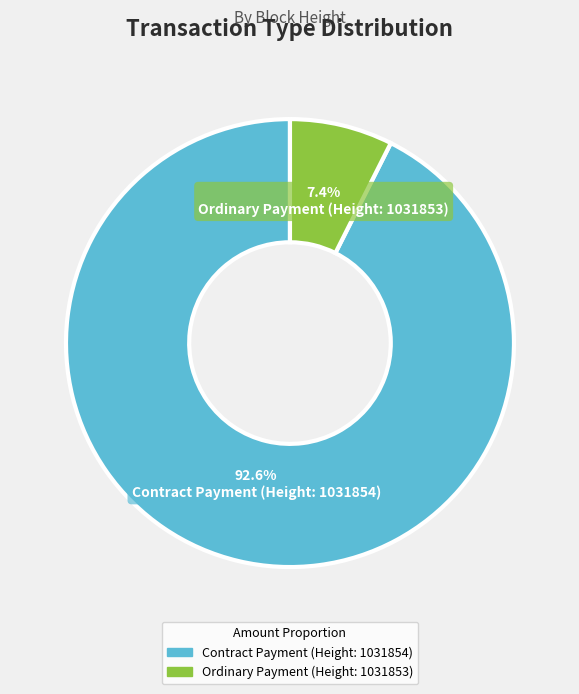

To the nearest percent, what portion does Ordinary Payment (Height: 1031853) represent?

7%